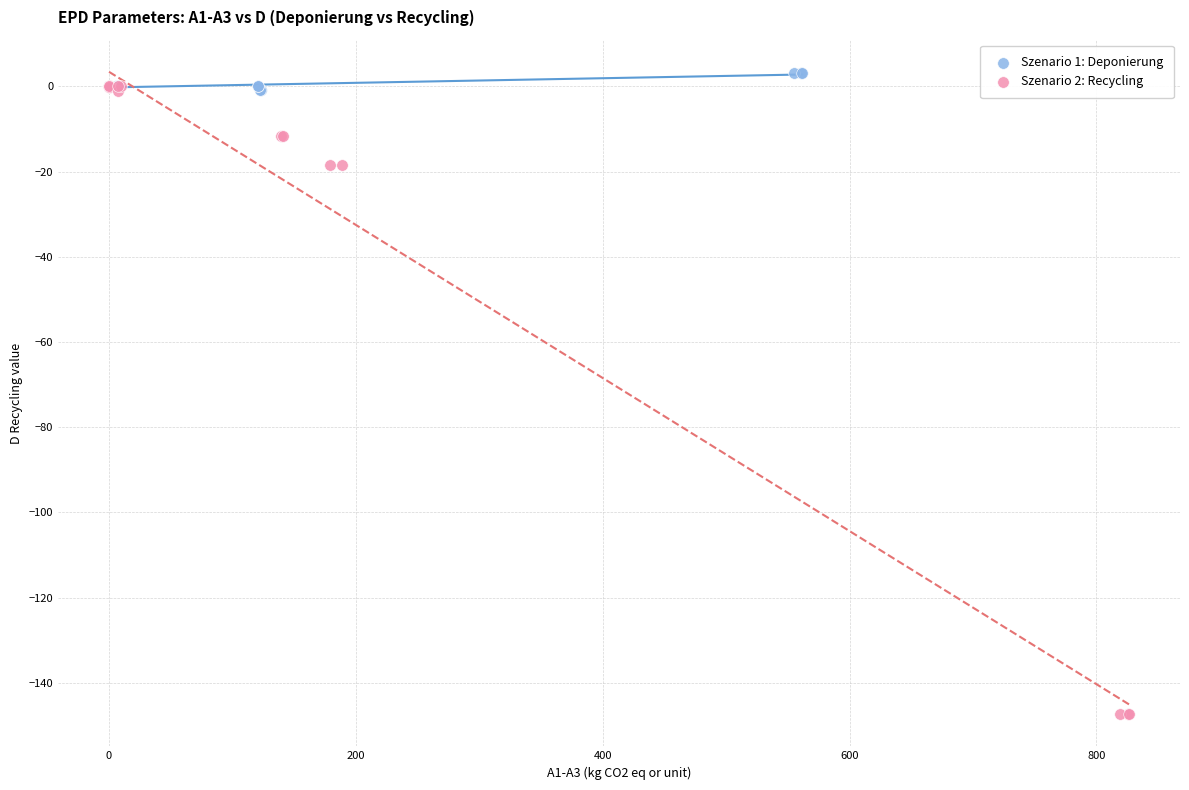

Which series has the widest spread of Y values?

Szenario 2: Recycling